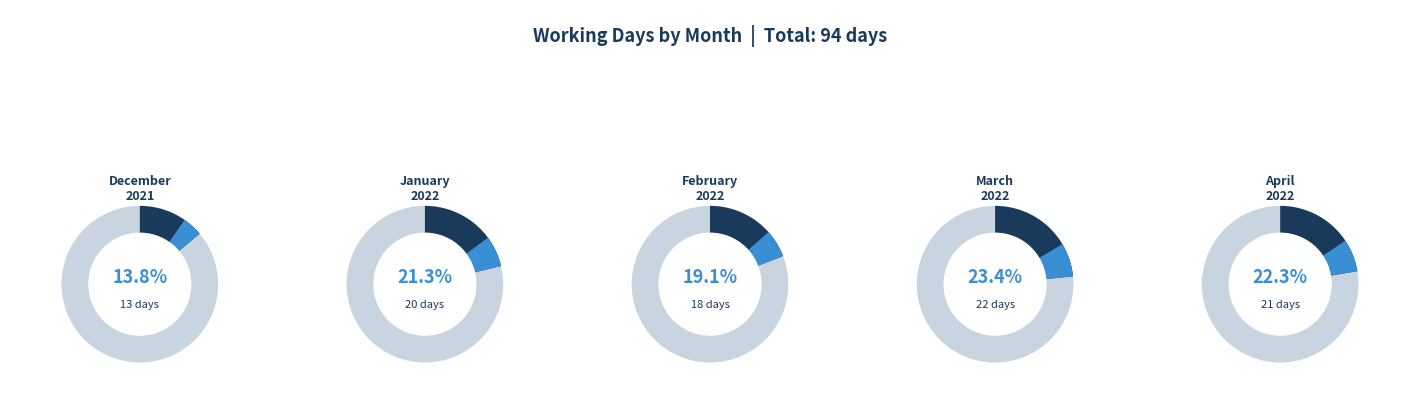

Is there any slice that represents more than half of the pie?

No